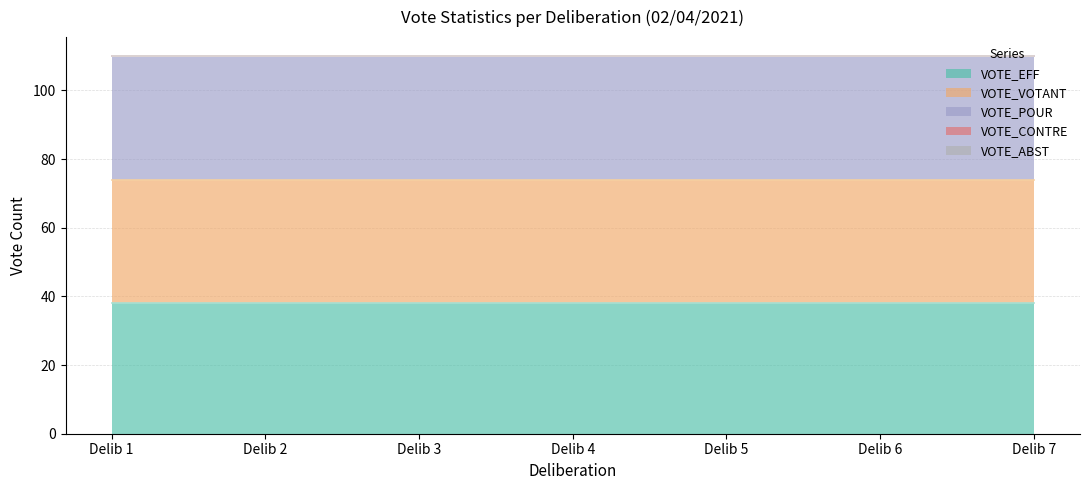

Which label corresponds to the largest value in the chart?

Delib 1